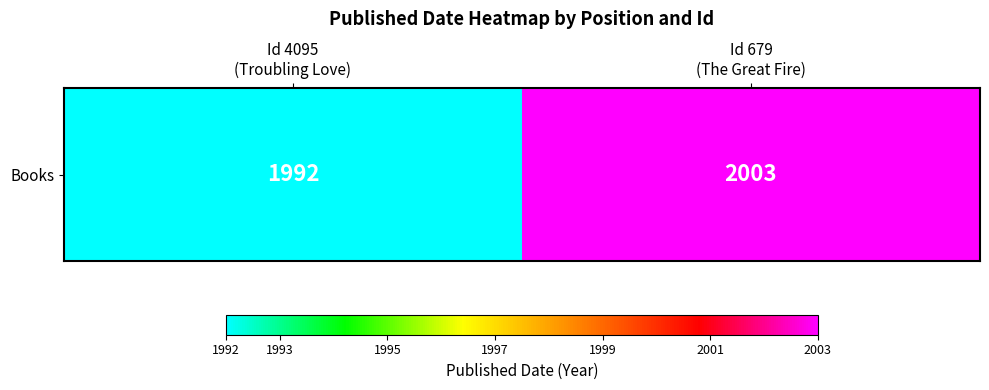

Count the number of data series in this chart.

1